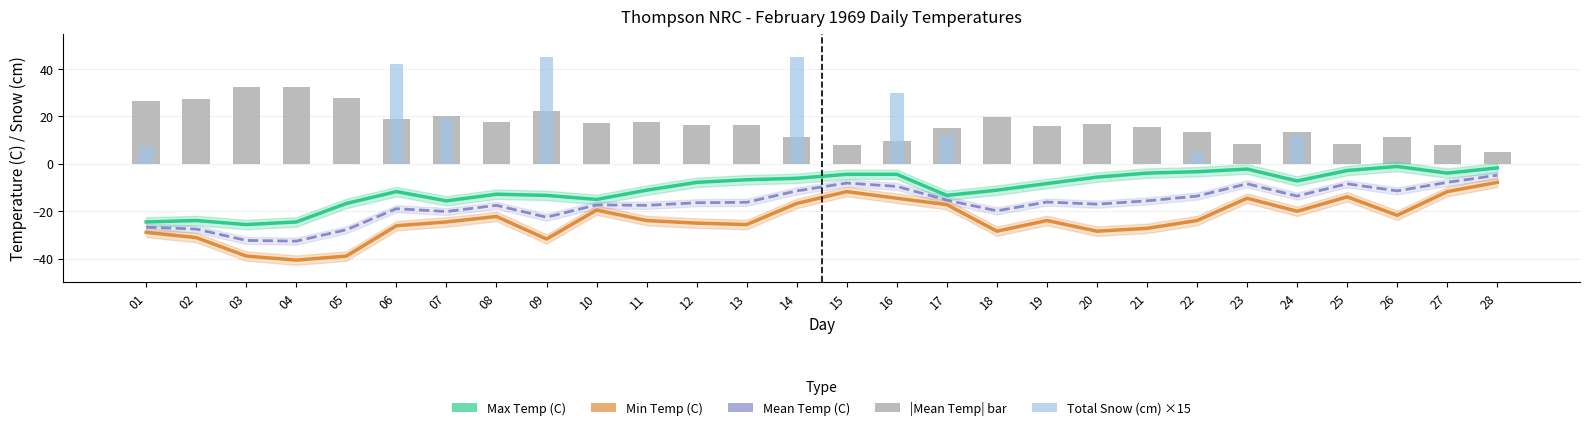

Are the bars grouped side by side (vs. stacked)?

Yes